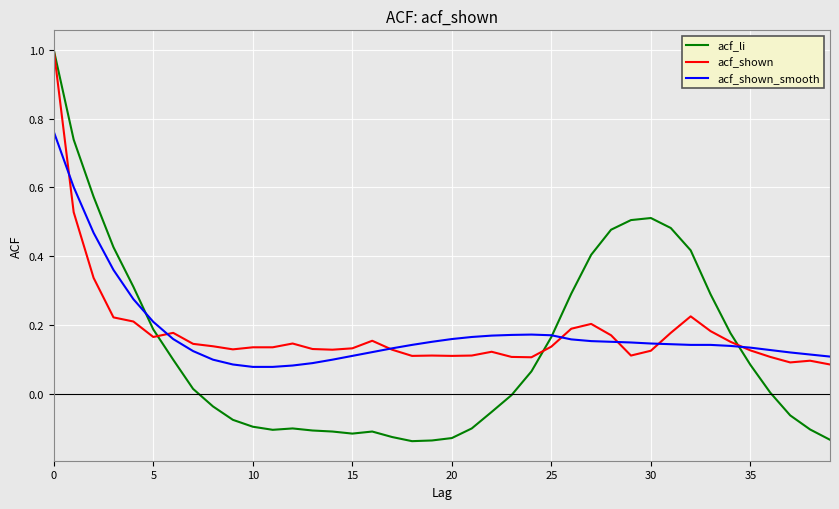

Which series has the largest range (max minus min)?

acf_li